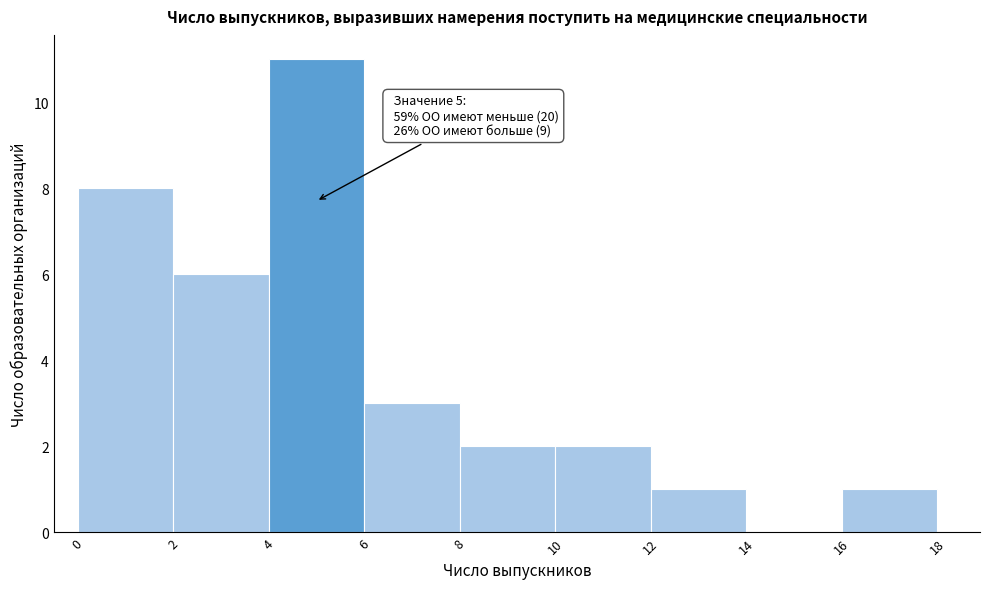

Which range on the x-axis has the tallest bar?

4 to 6